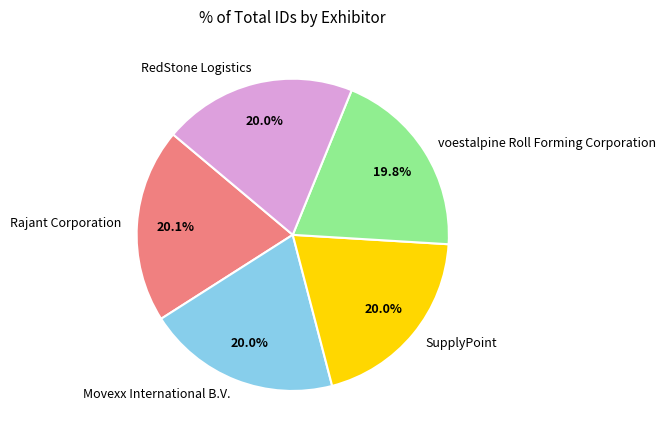

To the nearest percent, what is the average slice percentage?

20%